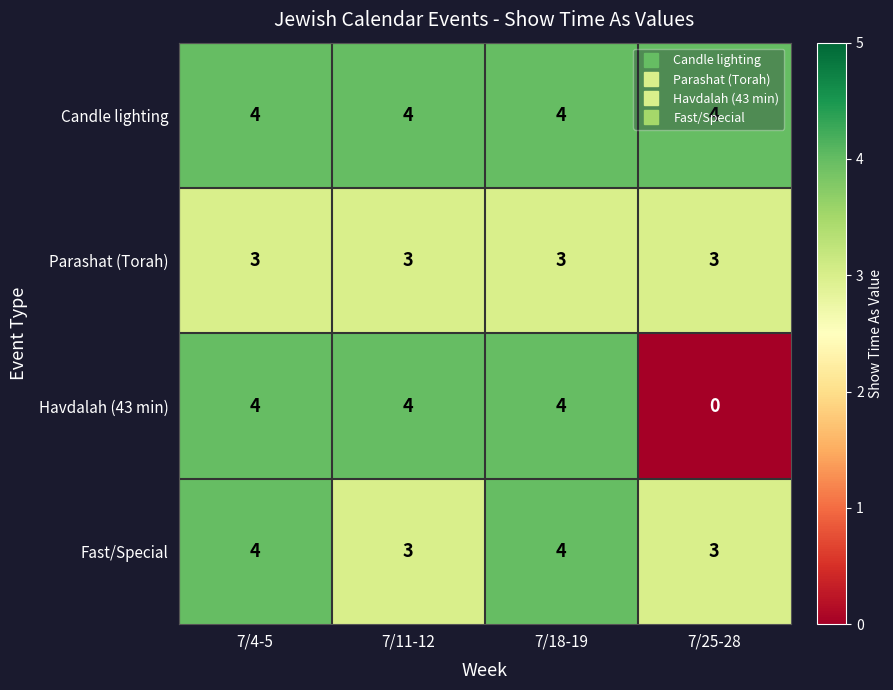

True or false: Havdalah (43 min) has a value of 2 at 7/25-28.

False